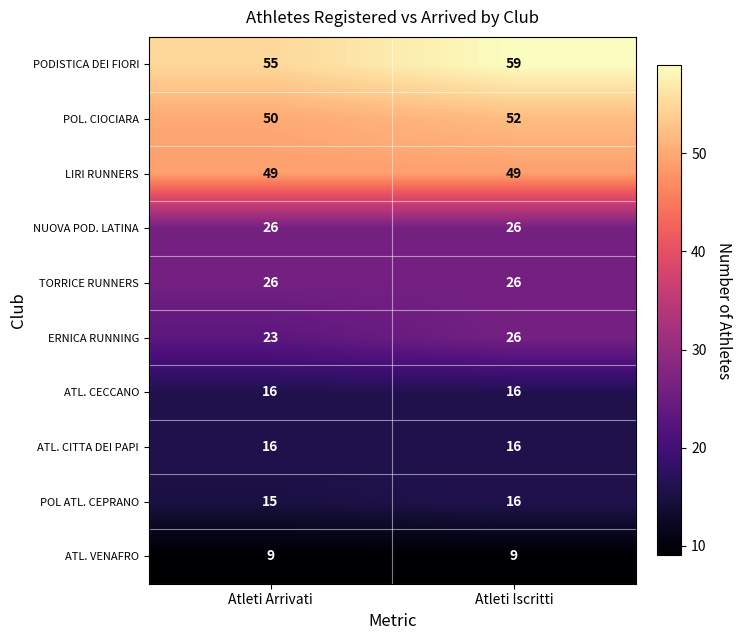

True or false: LIRI RUNNERS has a value of 15 at Atleti Arrivati.

False